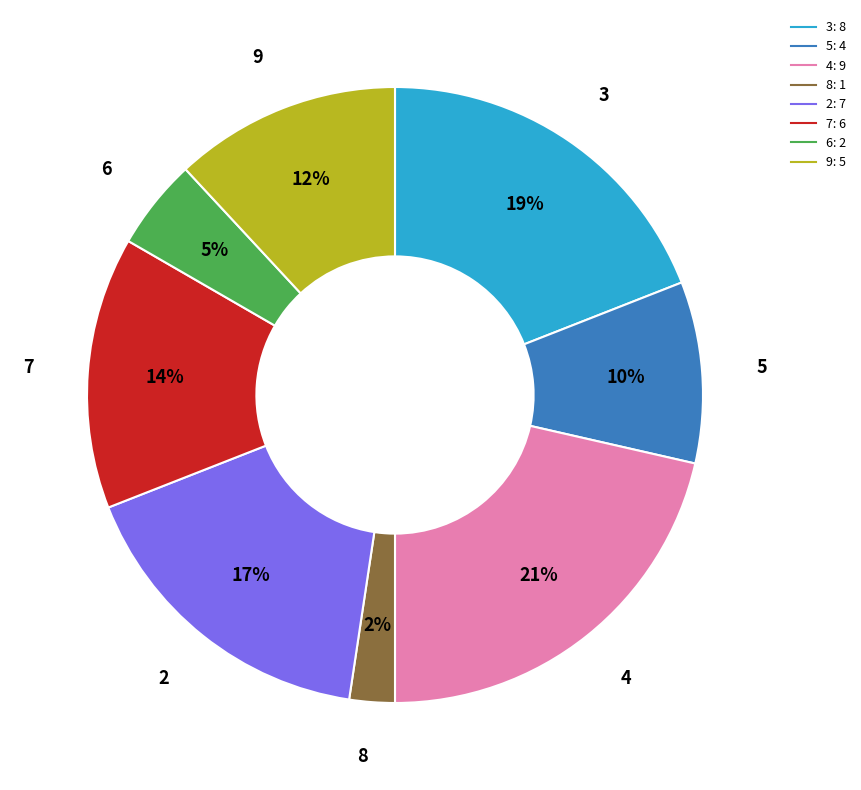

Rank the categories by value from lowest to highest.

8, 6, 5, 9, 7, 2, 3, 4